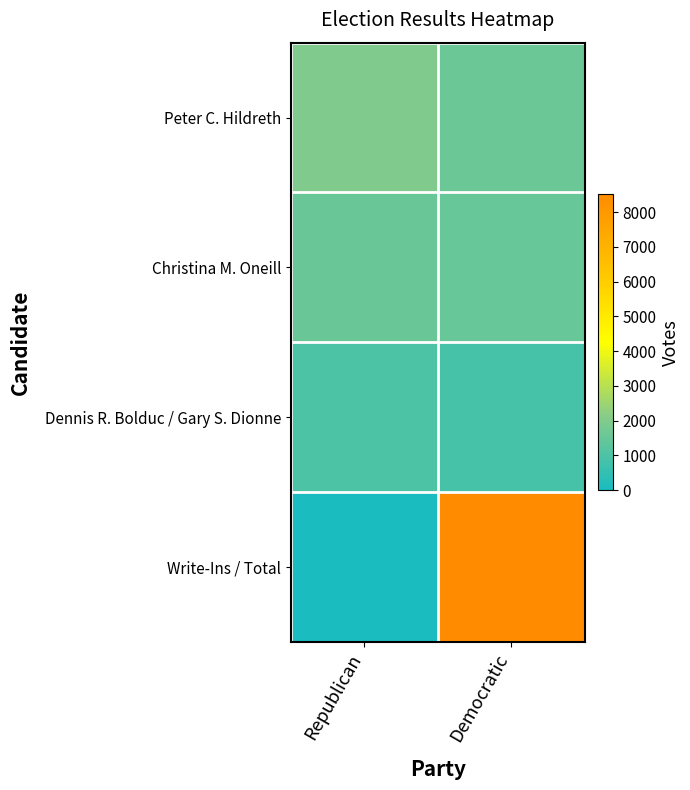

Reading left to right, transcribe all the data shown in this chart.

Peter C. Hildreth: Republican=1990	Democratic=1593
Christina M. Oneill: Republican=1556	Democratic=1530
Dennis R. Bolduc / Gary S. Dionne: Republican=965	Democratic=883
Write-Ins / Total: Republican=0	Democratic=8517